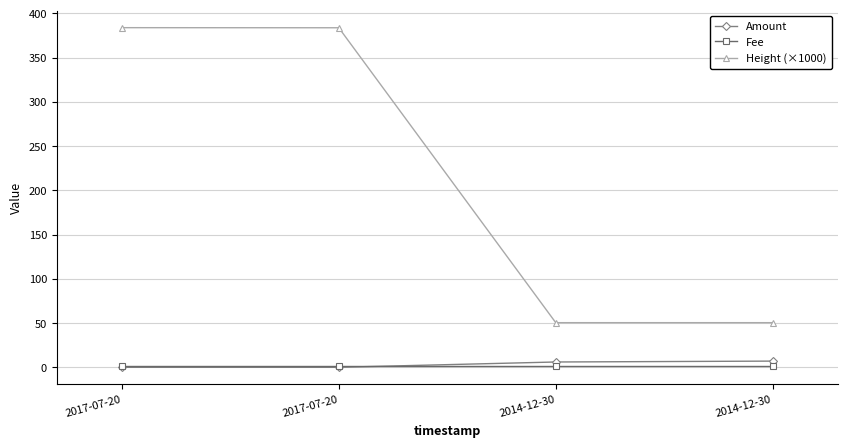

What are all the series names shown in the legend?

Amount, Fee, Height (×1000)